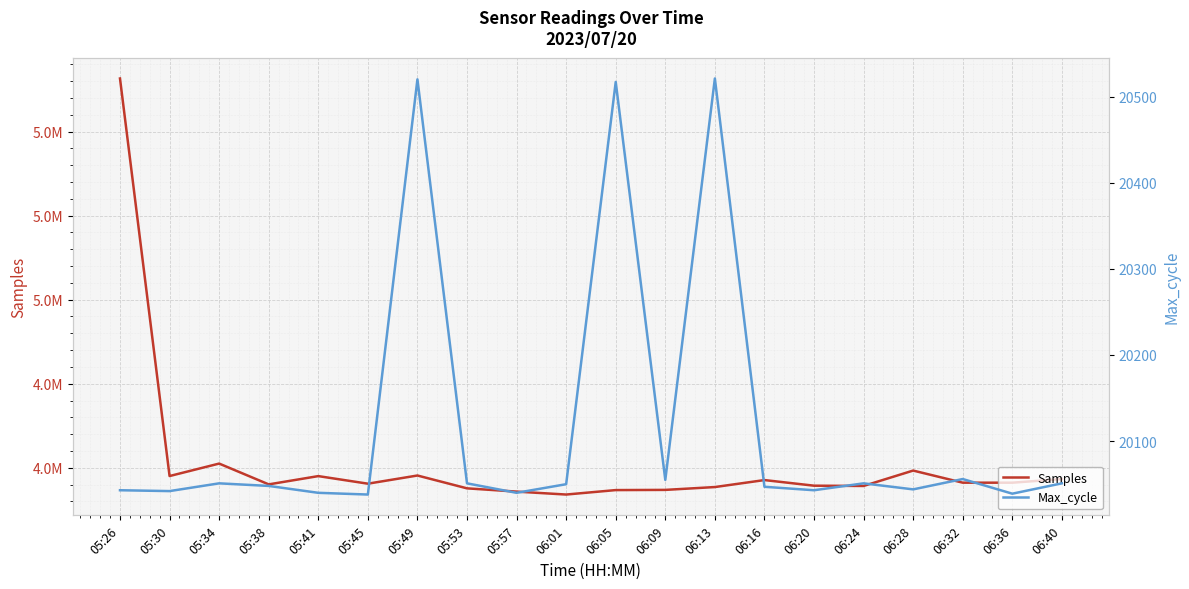

What is the maximum value shown in the chart?

5263186